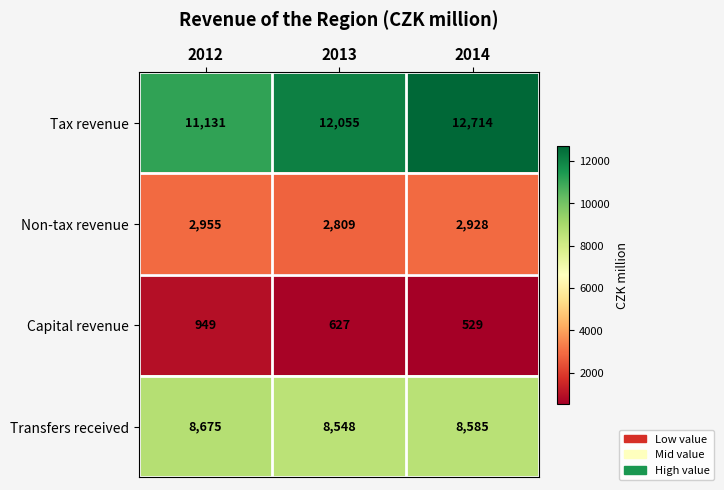

Reading left to right, what are all the values shown in this chart?

Tax revenue: 11131	12055	12714
Non-tax revenue: 2955	2809	2928
Capital revenue: 949	627	529
Transfers received: 8675	8548	8585